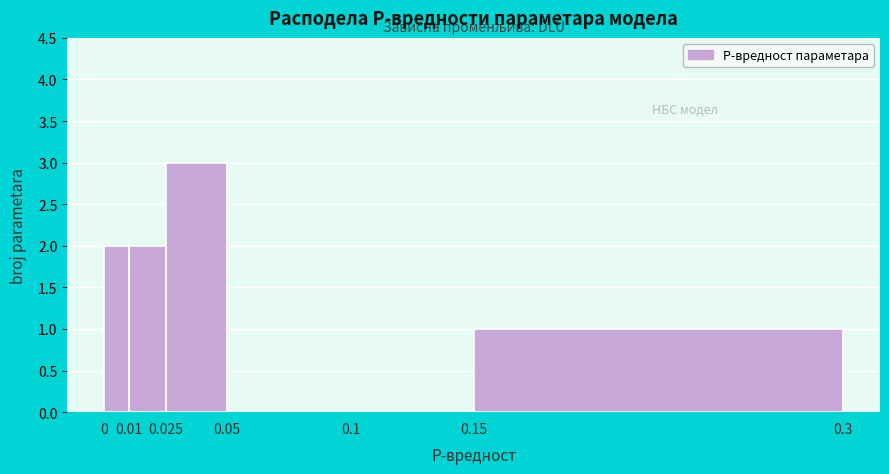

Over which range of the x-axis is the bar tallest?

0.025 to 0.05